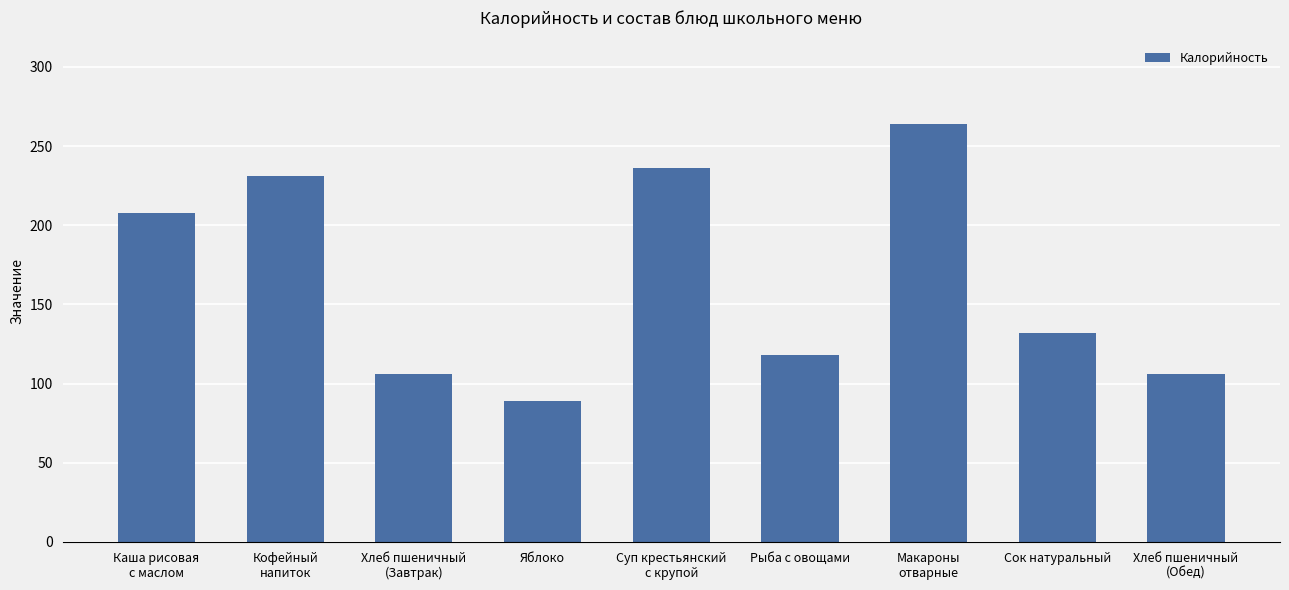

What is the sum of all values?

1490